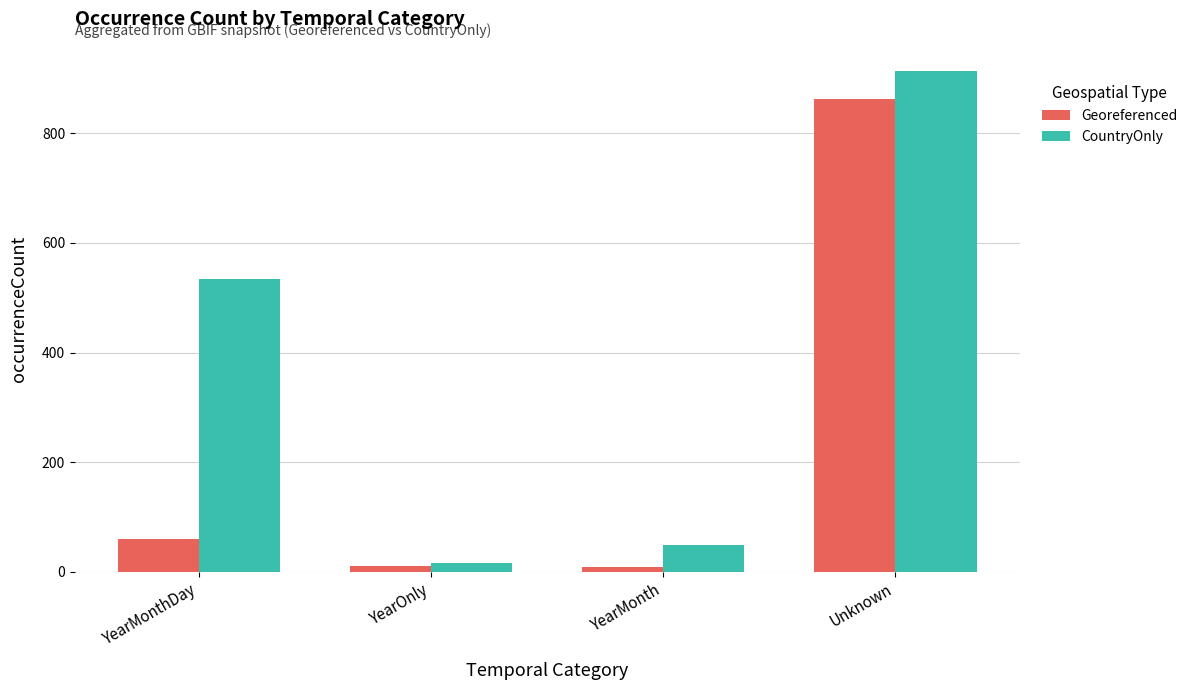

What is the difference between the maximum and minimum values in the CountryOnly series?

898